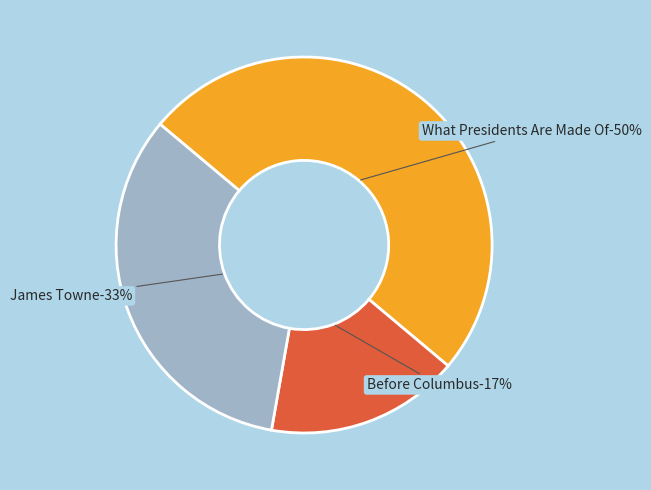

Does Other represent more than half of the total?

No